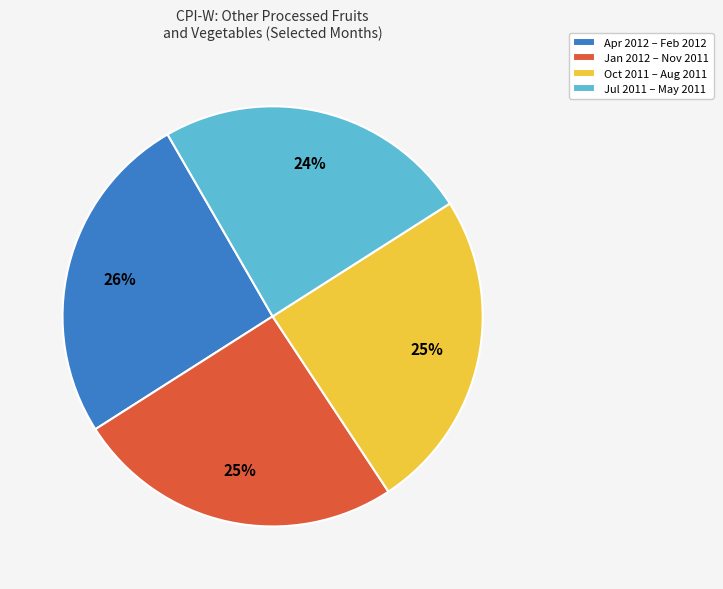

Which has a higher value, Oct 2011 – Aug 2011 or Apr 2012 – Feb 2012?

Apr 2012 – Feb 2012